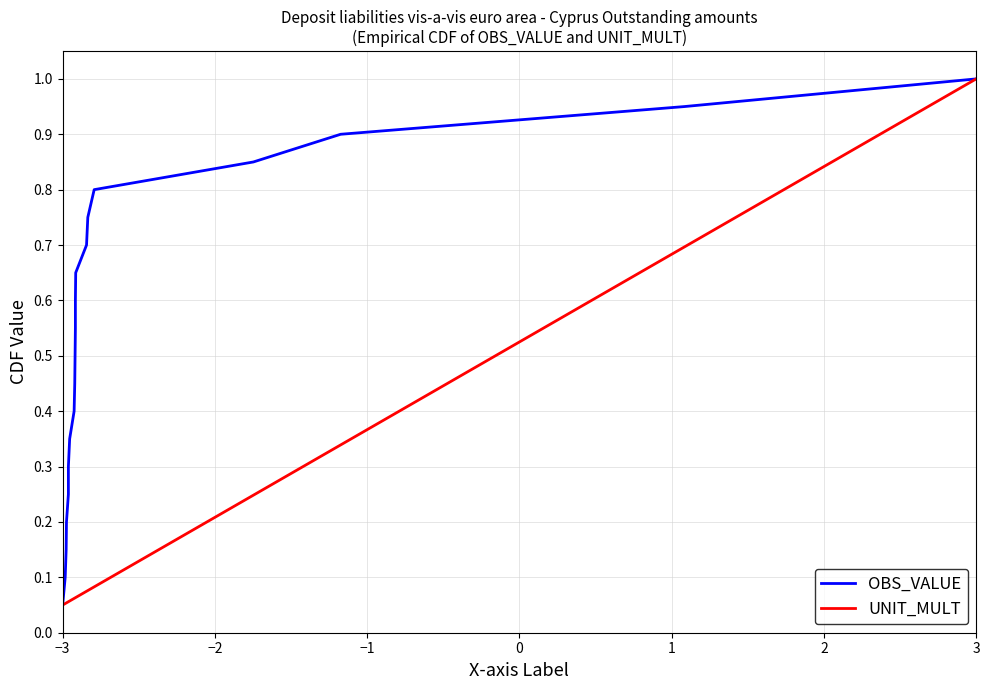

True or false: OBS_VALUE and UNIT_MULT intersect in this chart.

False